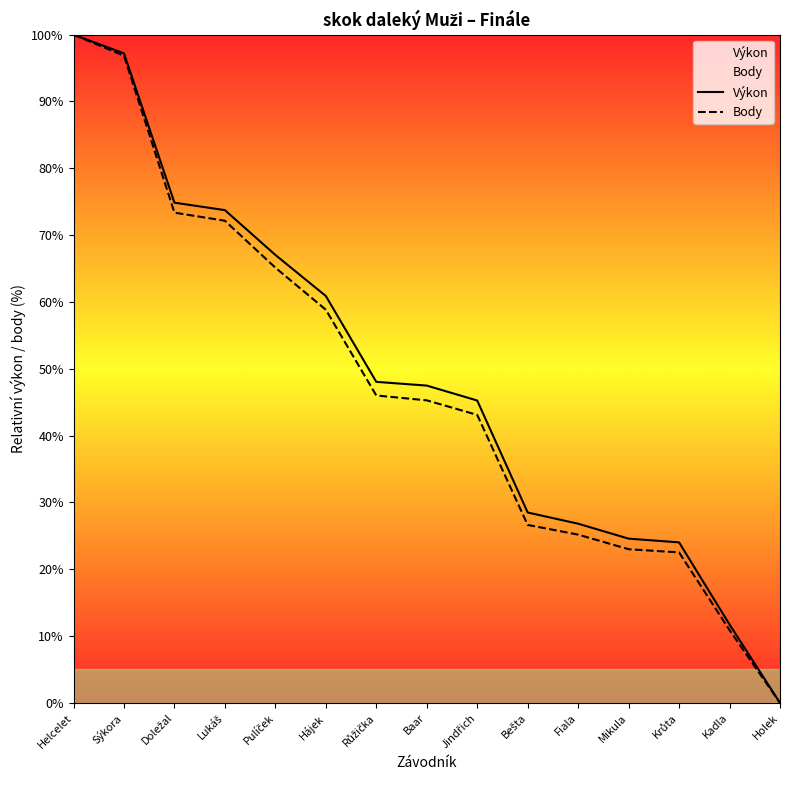

How many values in the Body series are below 45?

7